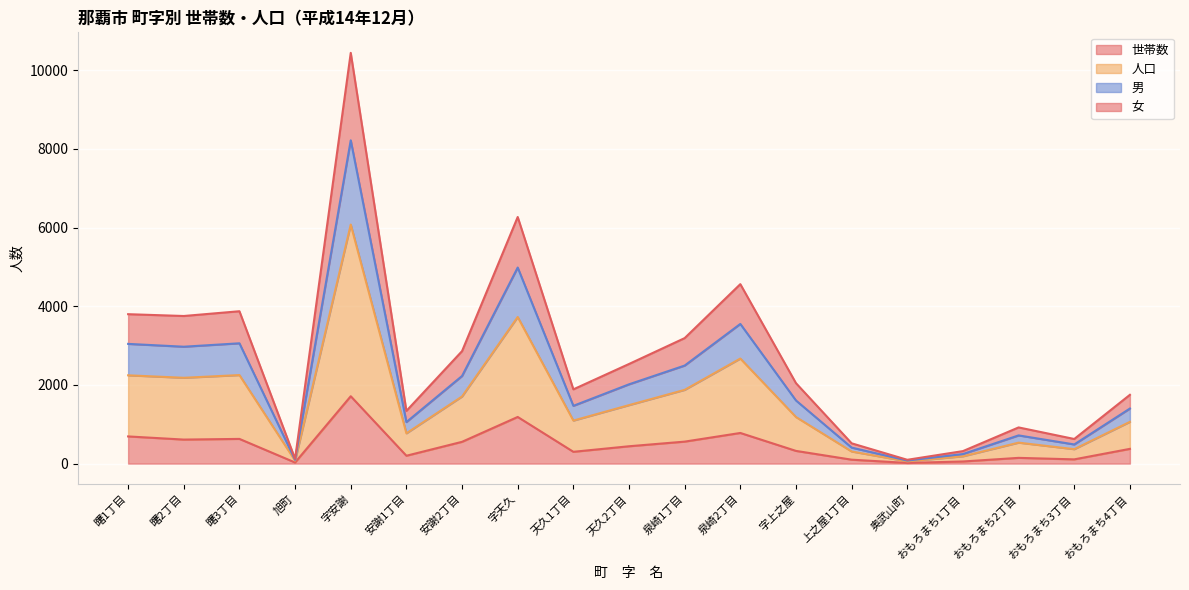

What is the total value across all series at 曙1丁目?

3799